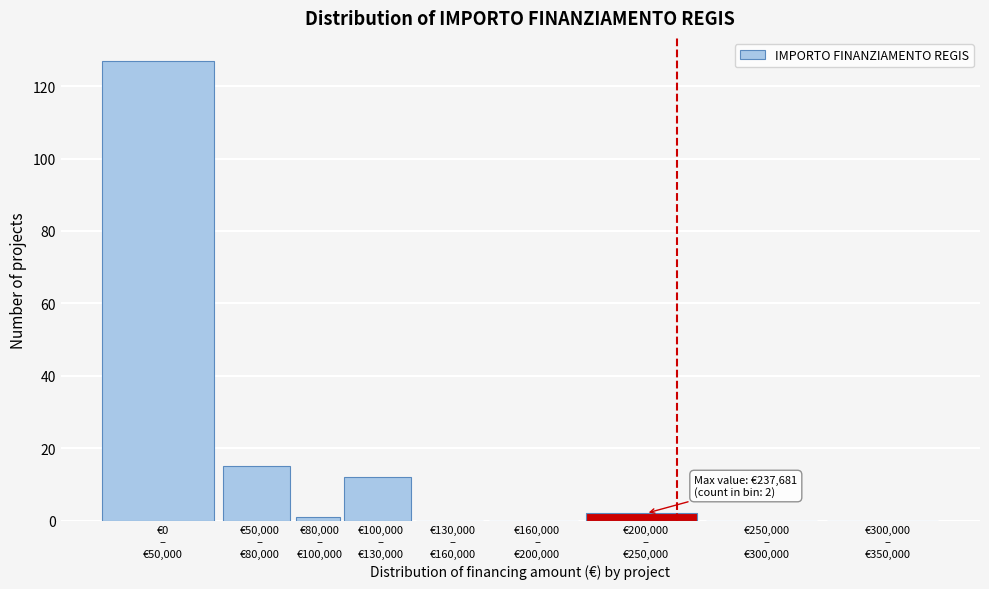

What is the sum of all values?

157